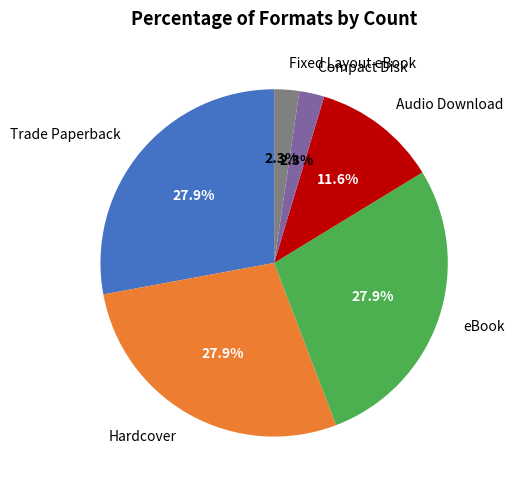

Count the number of slices in the pie.

6